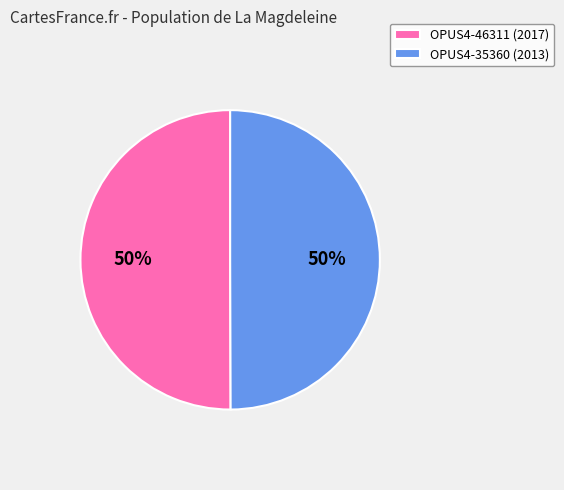

To the nearest percent, what is the combined percentage of OPUS4-35360 and OPUS4-46311?

100%